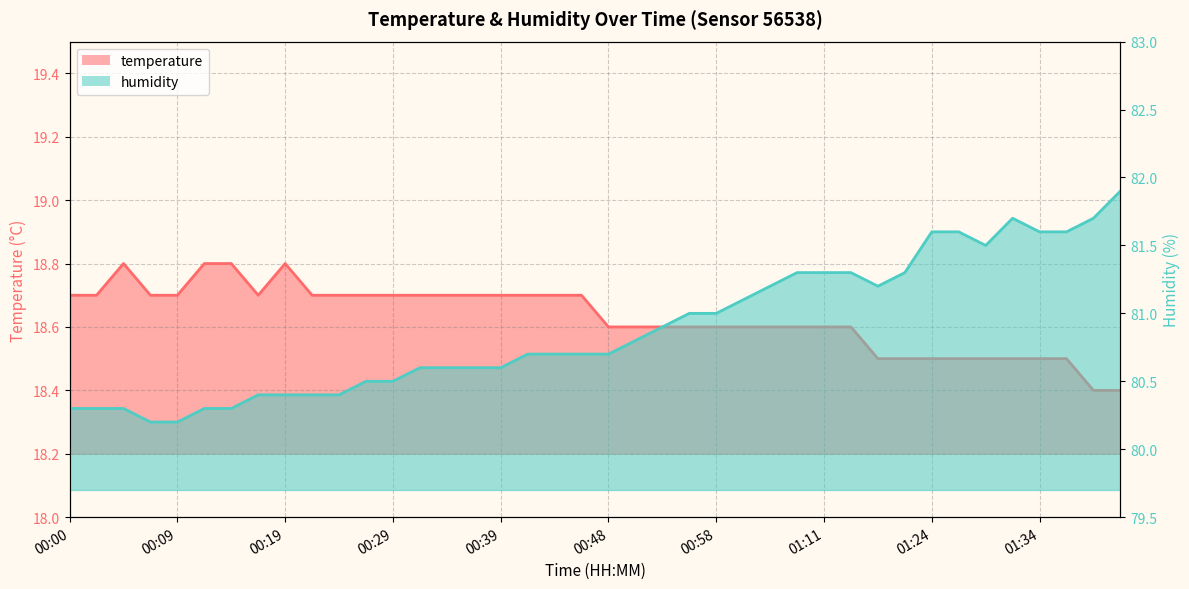

What is the maximum value shown in the chart?

81.9